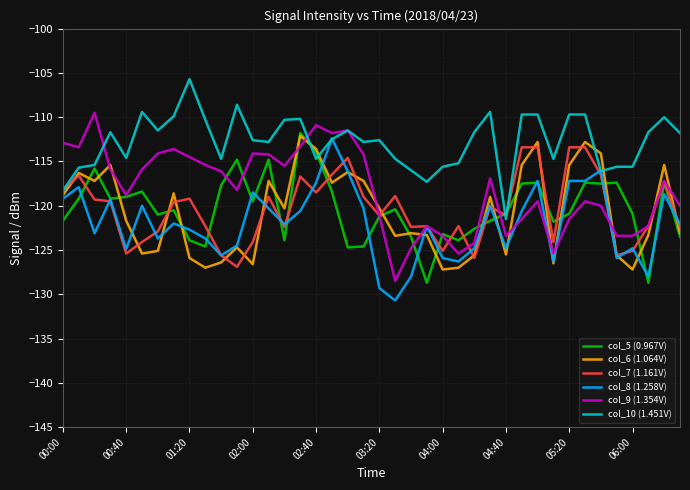

What is the maximum value shown in the chart?

-105.7